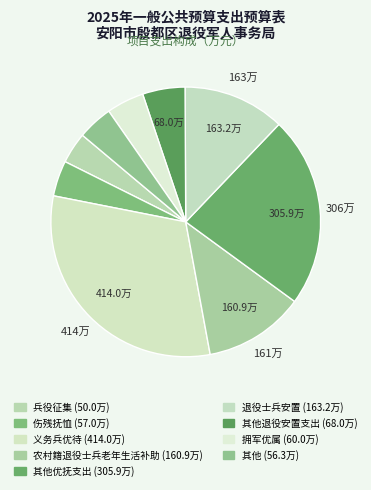

Count the number of slices in the pie.

9